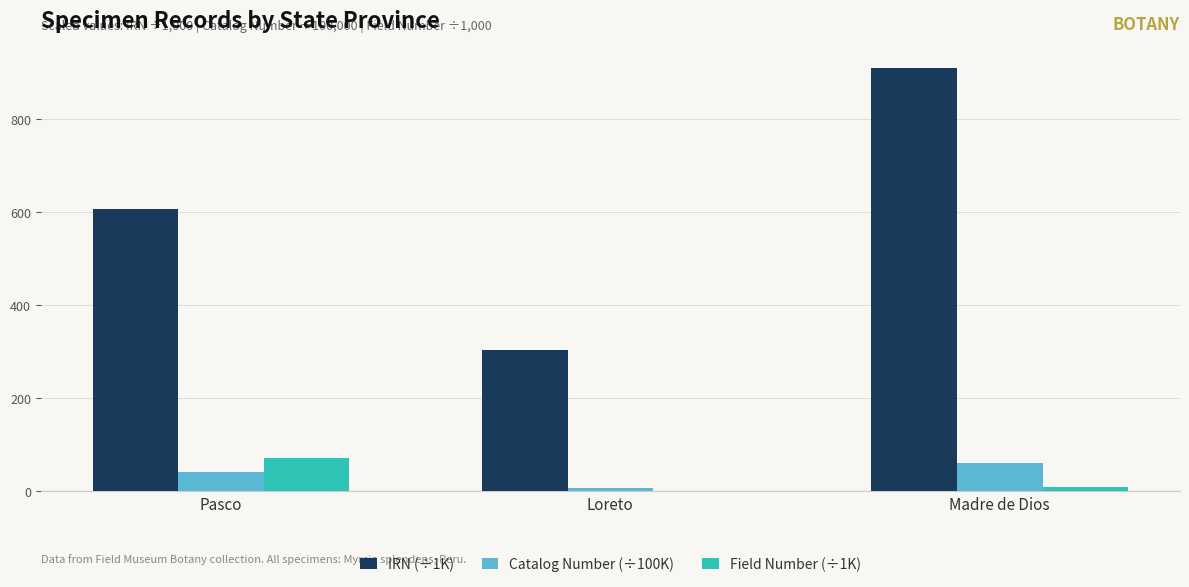

Reading left to right, extract all data points from this chart.

IRN (÷1K): Pasco=606.5	Loreto=303.2	Madre de Dios=909.7
Catalog Number (÷100K): Pasco=40.0	Loreto=6.2	Madre de Dios=58.9
Field Number (÷1K): Pasco=71.5	Loreto=0.7	Madre de Dios=8.3